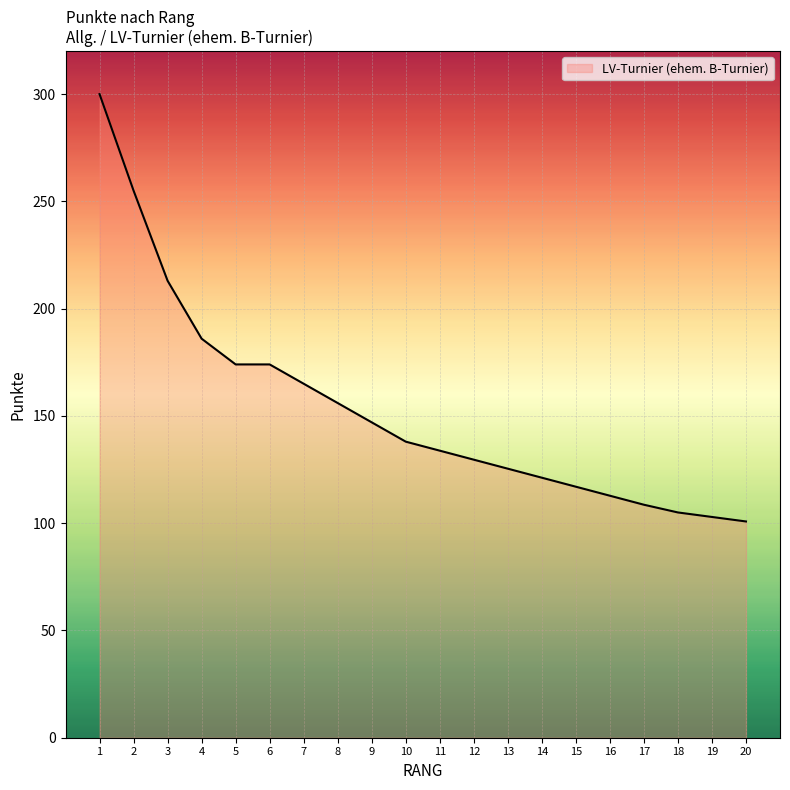

Between 5 and 19, which is larger?

5